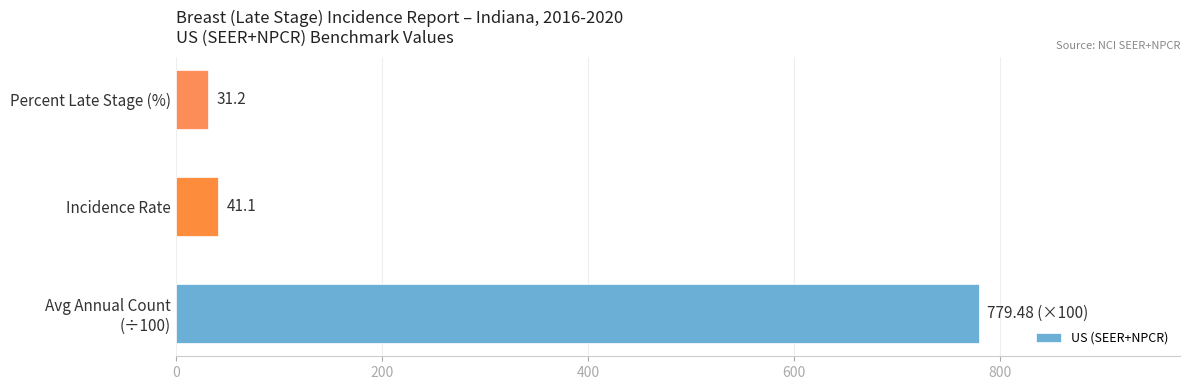

How many bars are there in total?

3